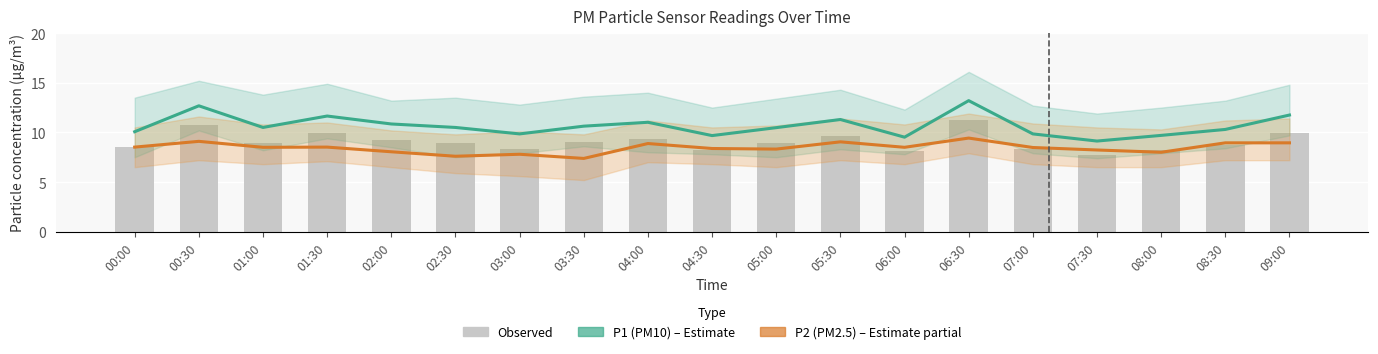

Which series changed the most between 03:00 and 04:30?

P2 (PM2.5)